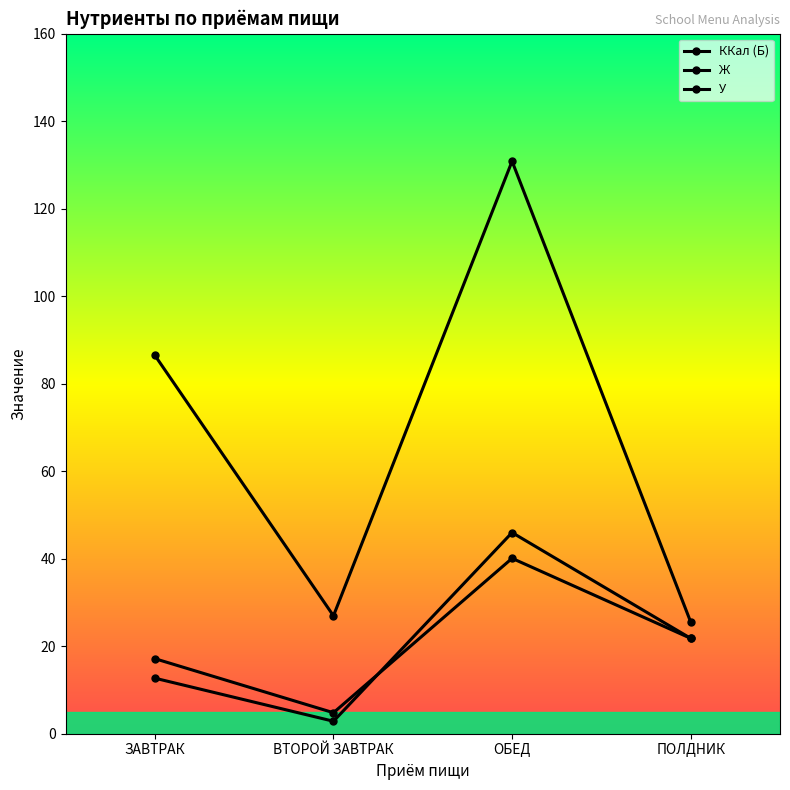

List the labels in order of ККал (Б) value, largest first.

ОБЕД, ПОЛДНИК, ЗАВТРАК, ВТОРОЙ ЗАВТРАК